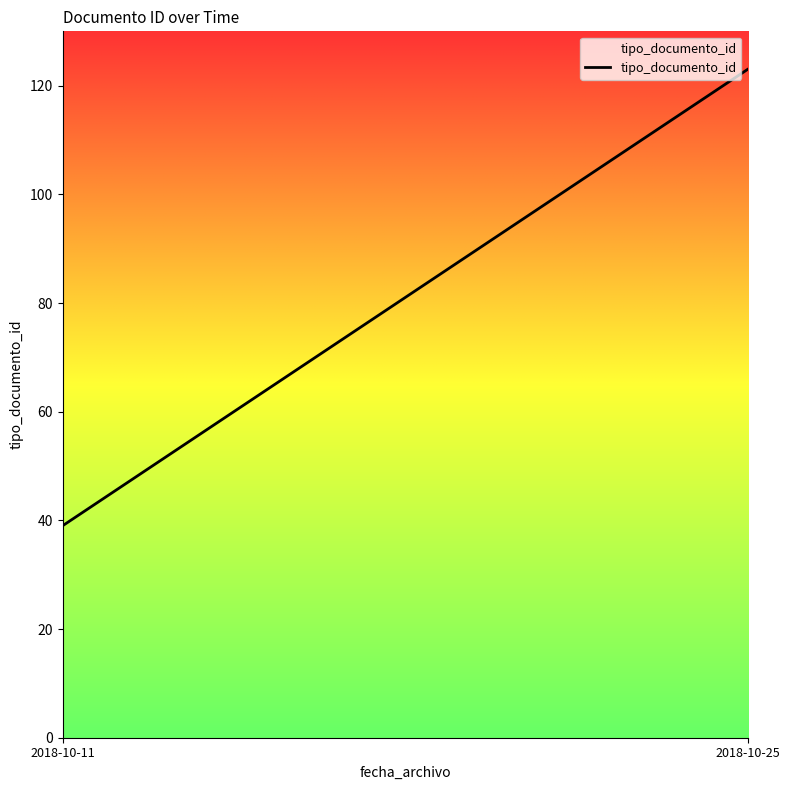

Is it true that the value at 2018-10-11 is 16?

False